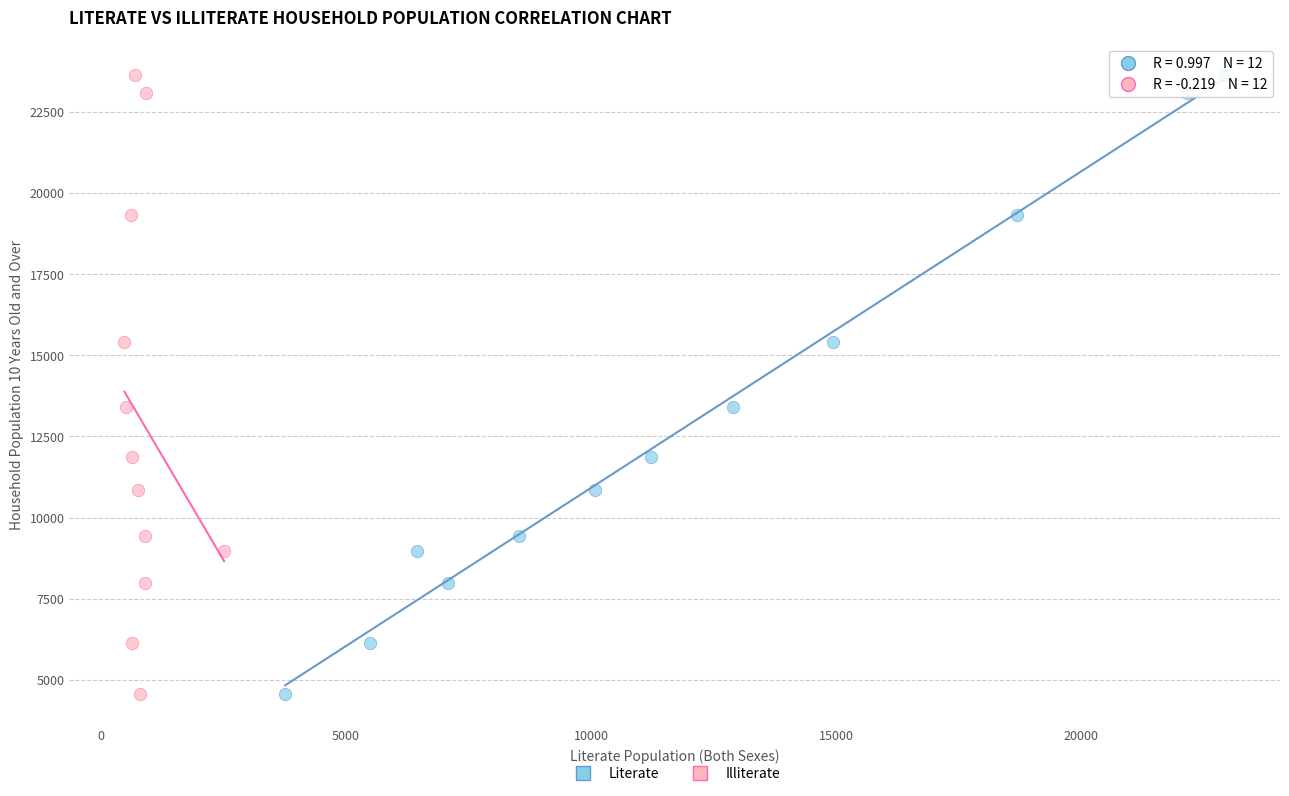

What are all the series names shown in the legend?

Literate, Illiterate